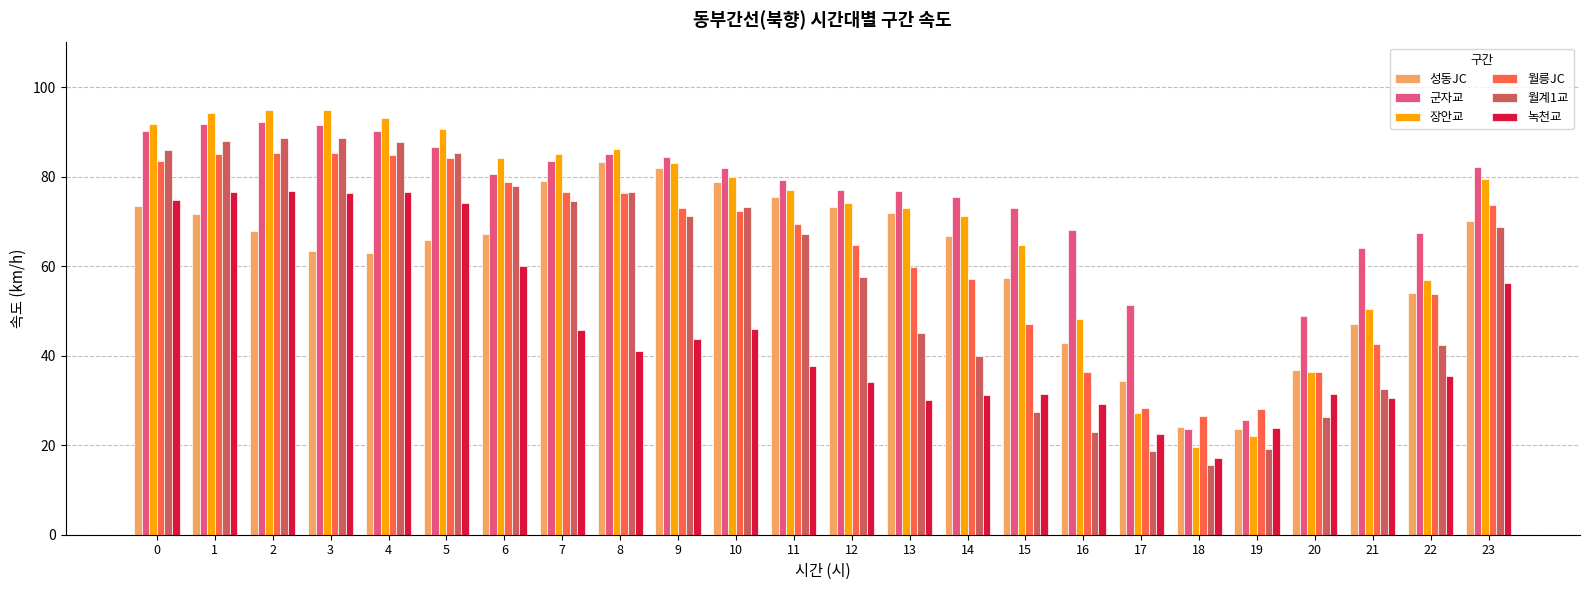

What value does the 월릉JC series have at 8?

76.4